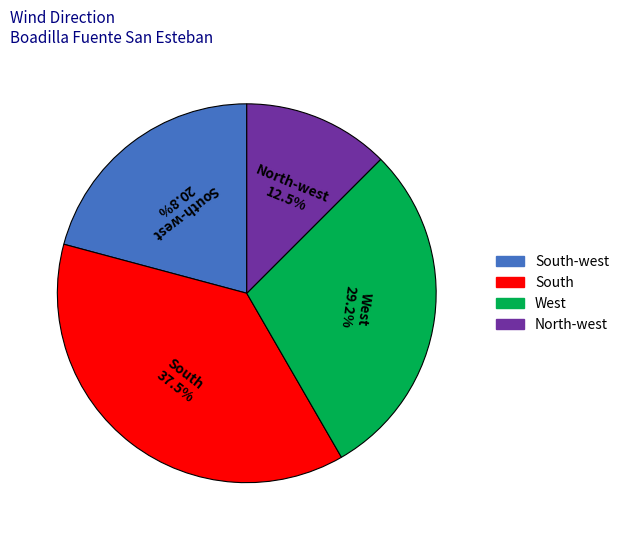

What percentage do South-west and North-west together represent?

33.3%